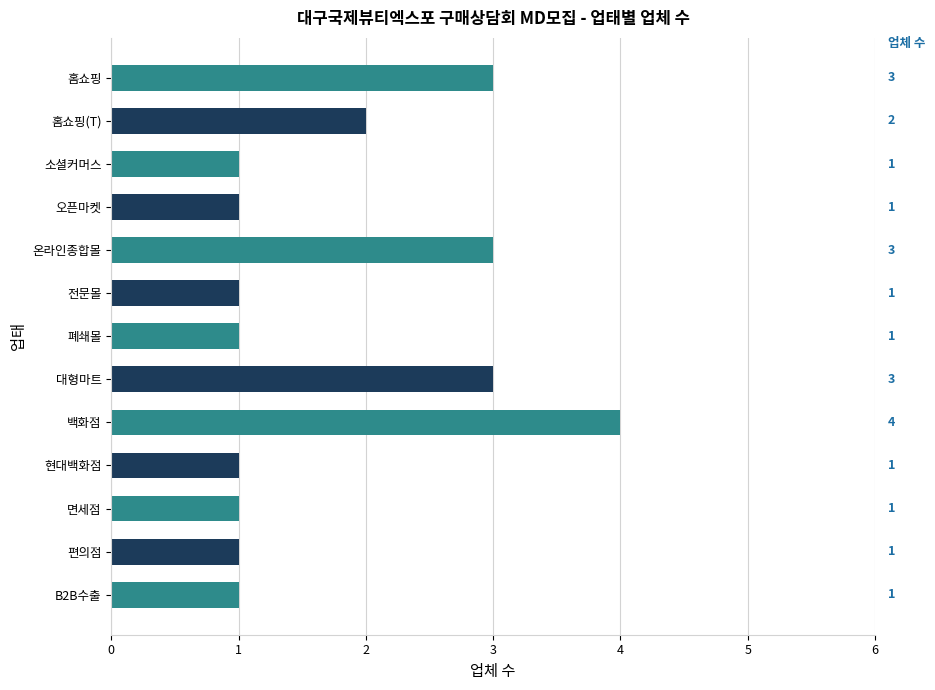

Reading top to bottom, transcribe all the data shown in this chart.

홈쇼핑=3	홈쇼핑(T)=2	소셜커머스=1	오픈마켓=1	온라인종합몰=3	전문몰=1	폐쇄몰=1	대형마트=3	백화점=4	현대백화점=1	면세점=1	편의점=1	B2B수출=1